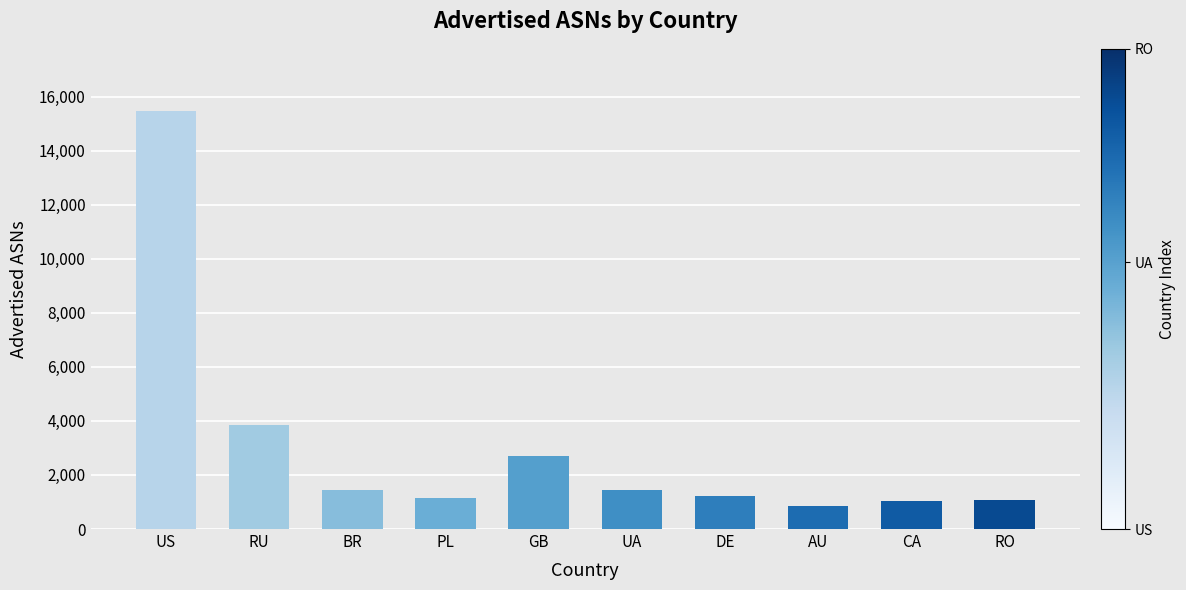

What is the change in value from RU to DE?

-2602